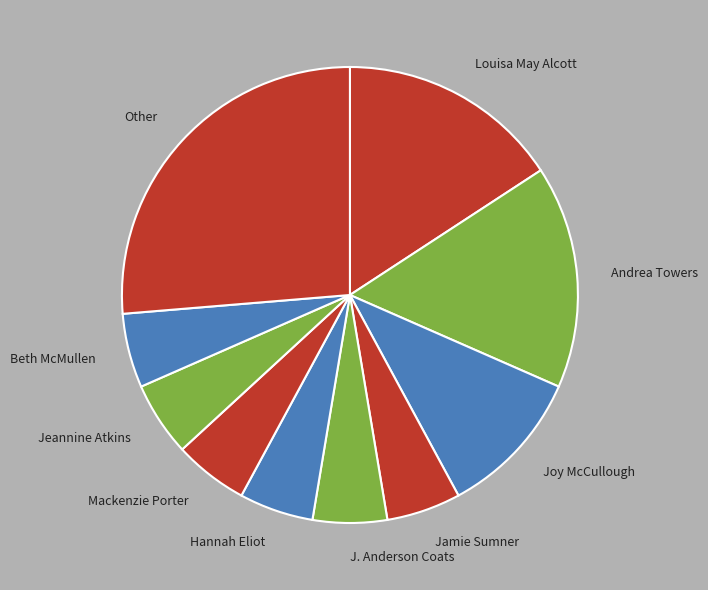

What is the ratio of the value at Jamie Sumner to the value at Joy McCullough?

0.5